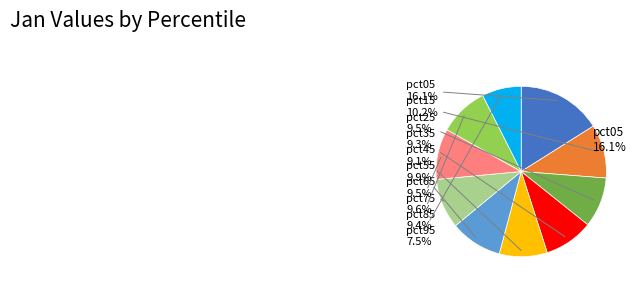

What percentage is the pct15 slice, to the nearest percent?

10%